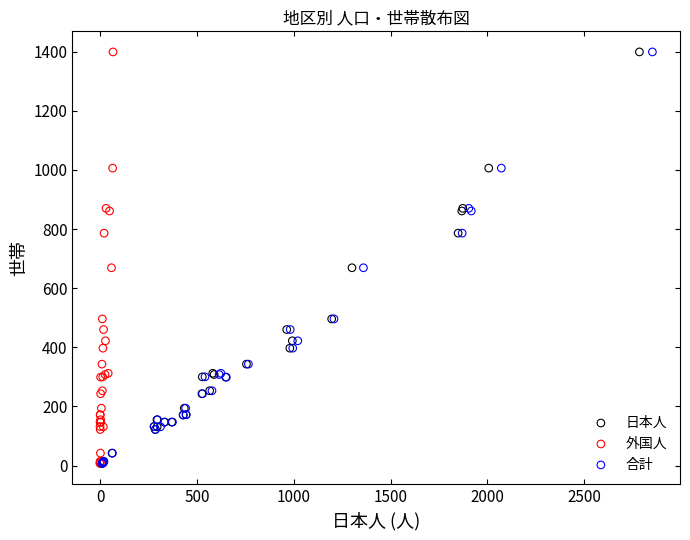

What are all the series names shown in the legend?

日本人, 外国人, 合計